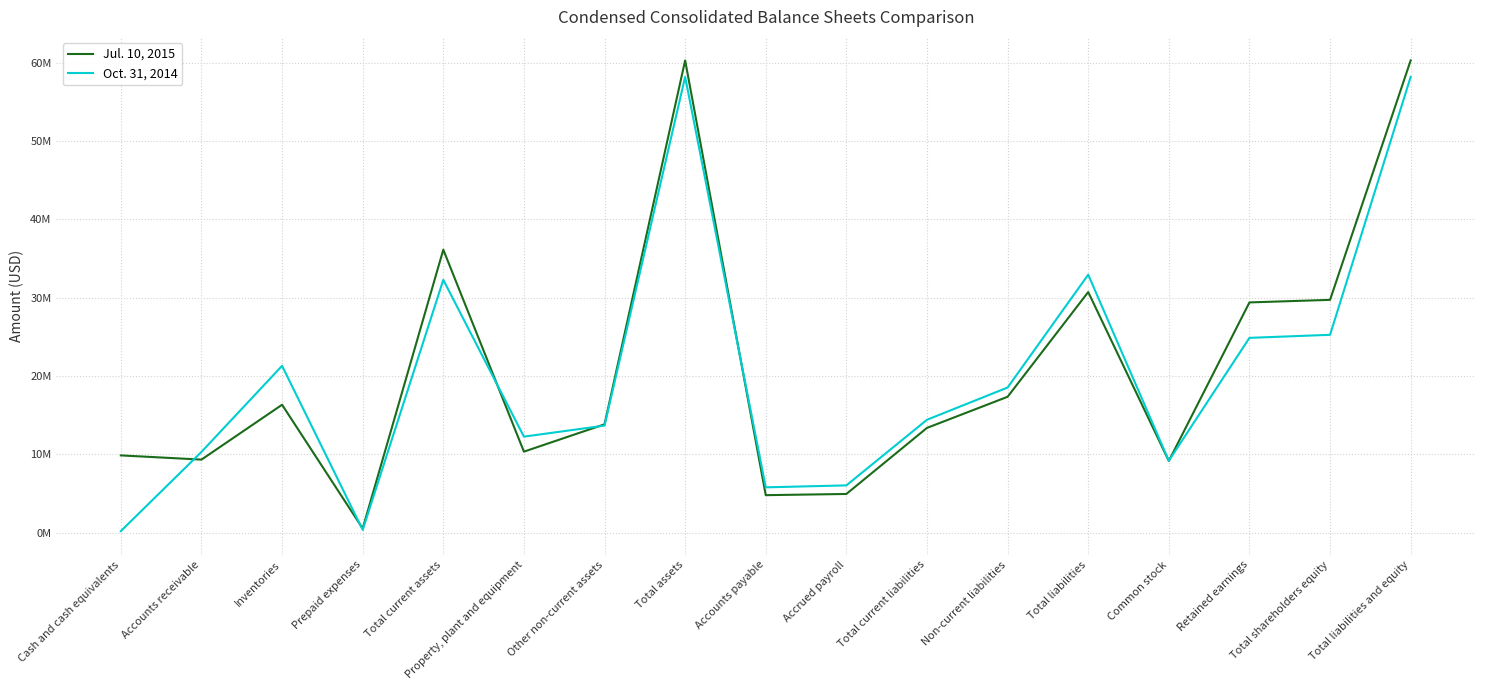

What is the maximum value shown in the chart?

60.3